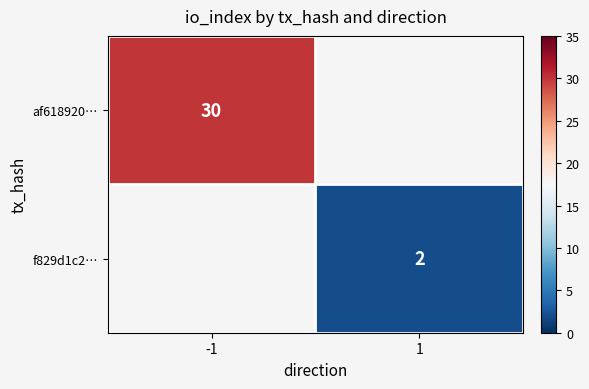

Which label corresponds to the largest value in the chart?

-1